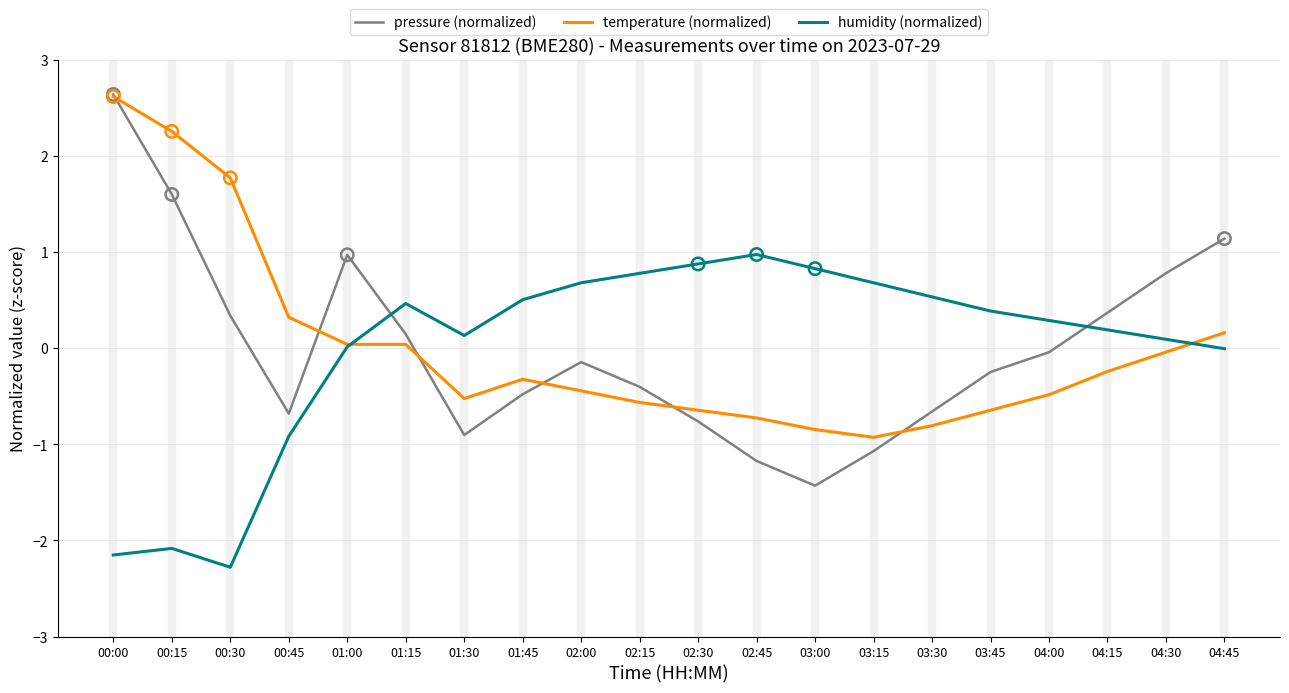

Which series has the widest spread of values?

pressure (normalized)